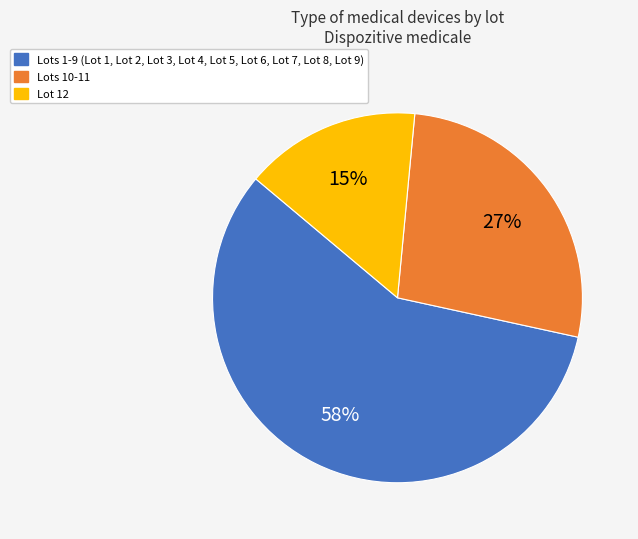

Does any single category account for the majority?

Yes